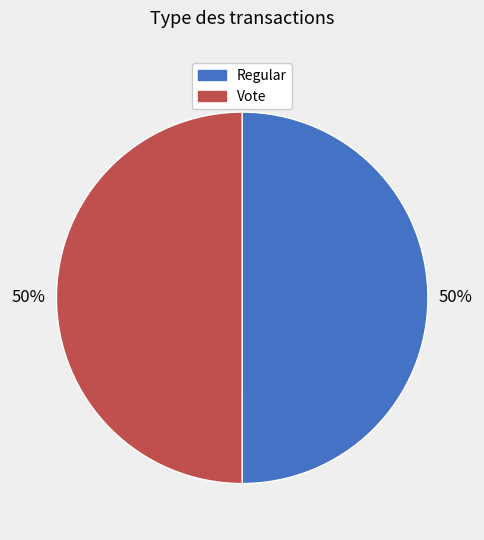

Do Regular and Vote together represent more than half of the pie?

Yes